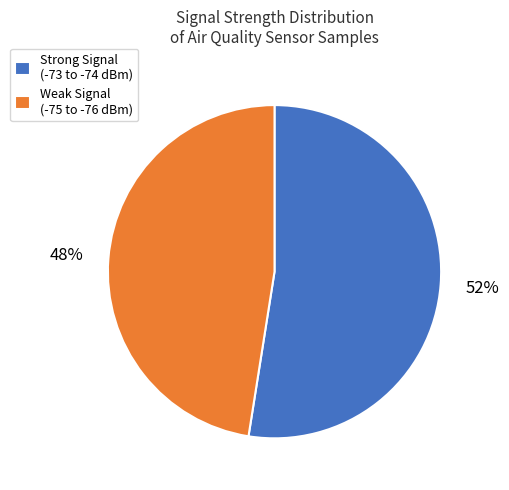

Which category has the biggest portion of the pie?

Strong Signal (-73 to -74 dBm)